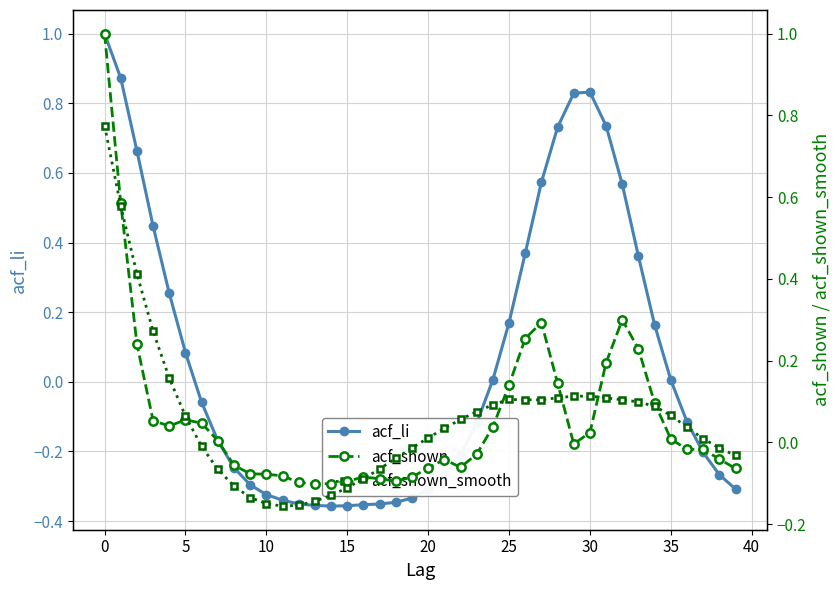

How many data points in acf_shown_smooth are less than 0?

16